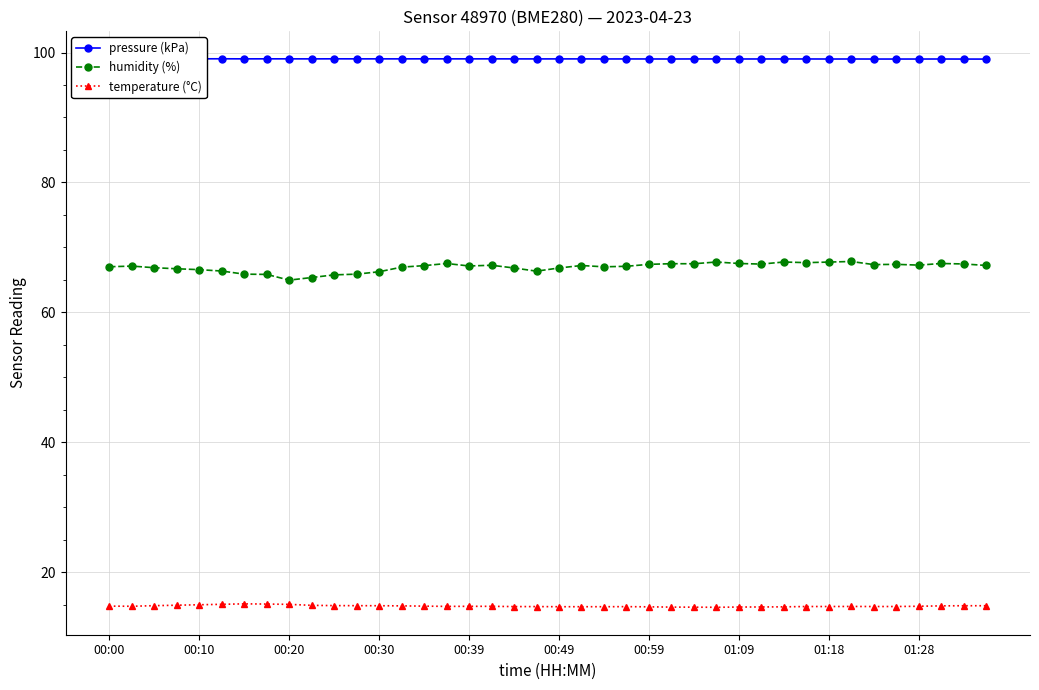

How many lines are shown in the chart?

3